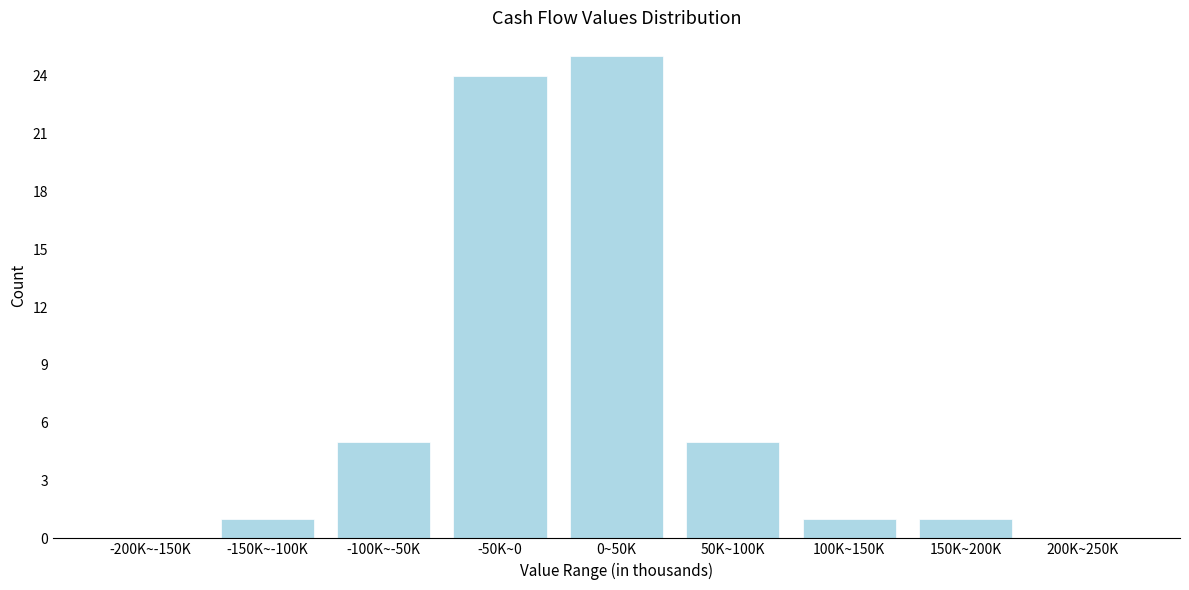

Reading right to left, extract all data points from this chart.

200K~250K=0	150K~200K=1	100K~150K=1	50K~100K=5	0~50K=25	-50K~0=24	-100K~-50K=5	-150K~-100K=1	-200K~-150K=0